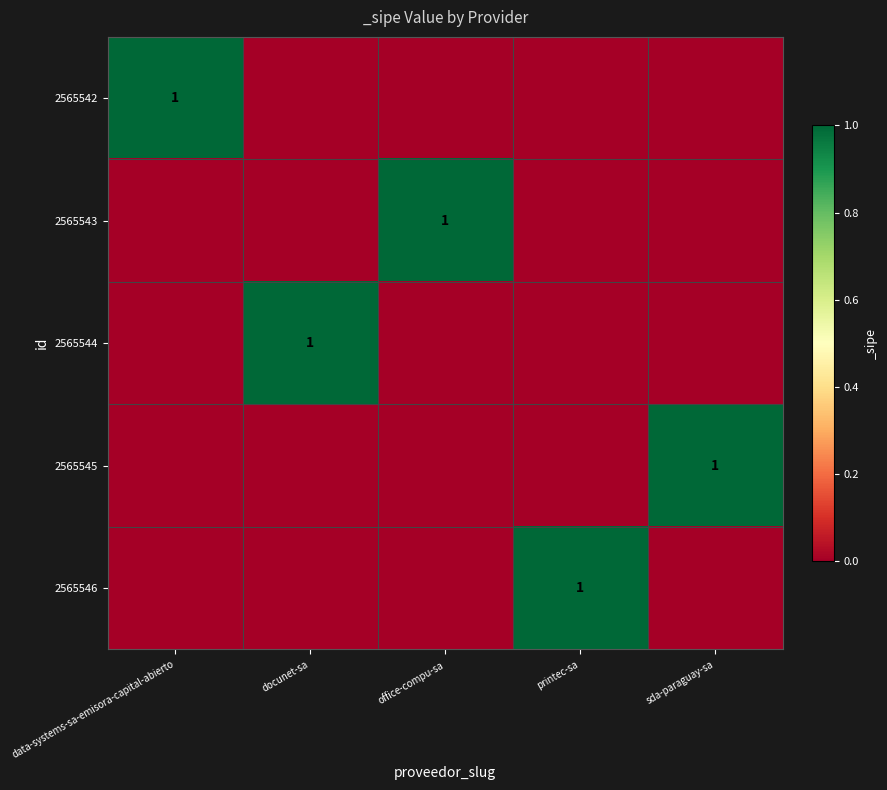

Count the number of data series in this chart.

5